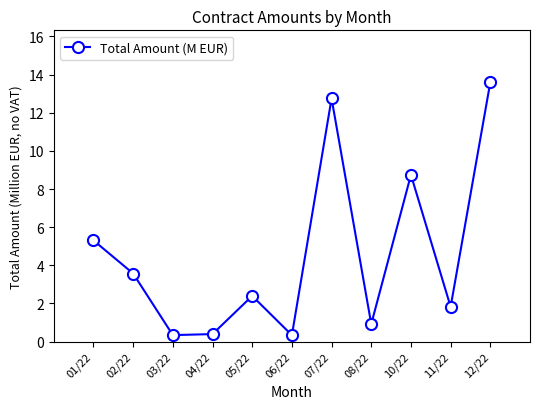

Read the value at 03/22.

0.3